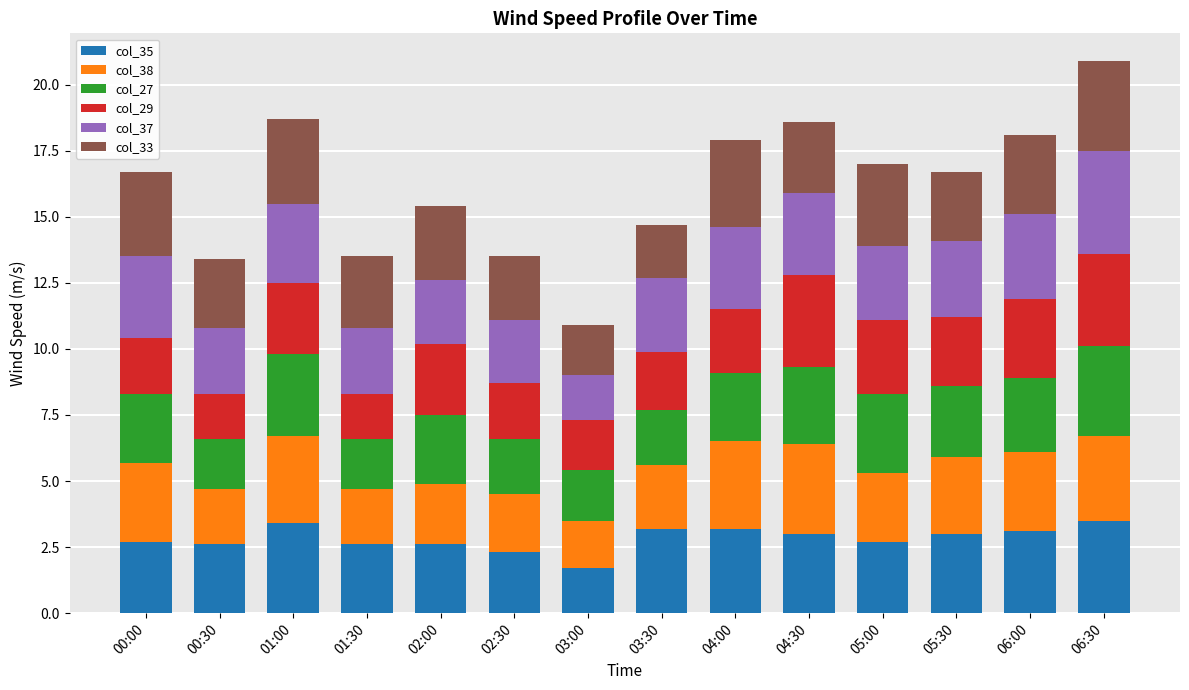

Does the chart contain stacked bars?

Yes